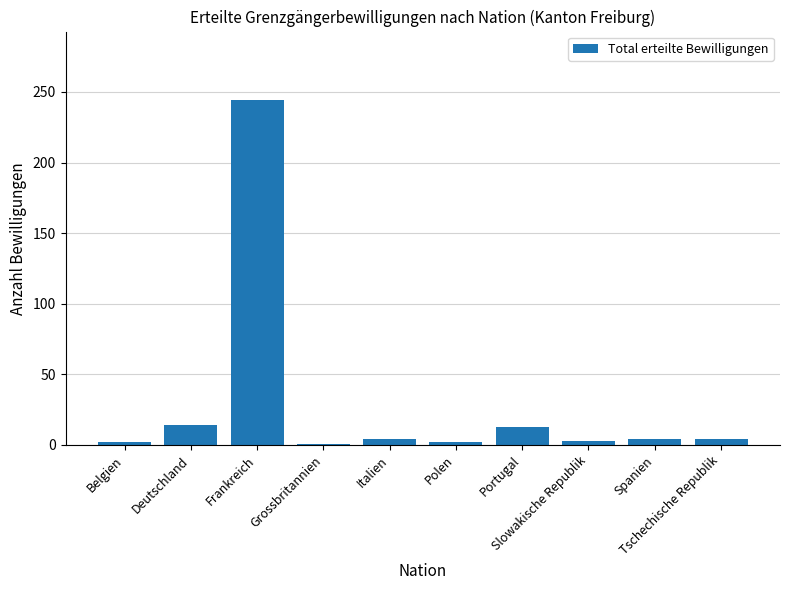

Where does the data first go above 4?

Deutschland